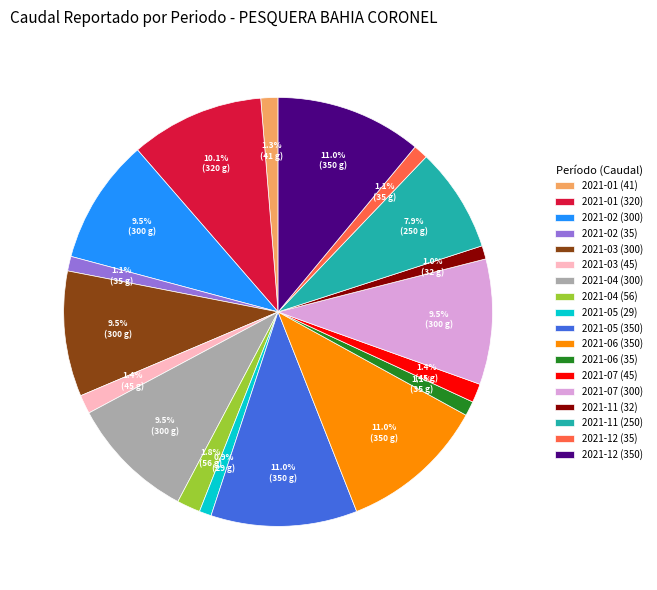

Approximately how many times larger is the value at 2021-02 (300) compared to 2021-06 (35)?

8.6